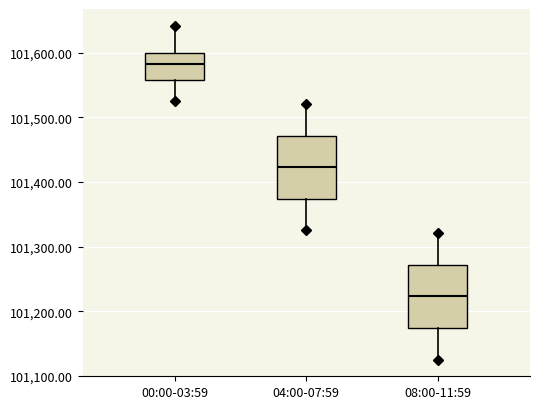

Where does the upper whisker of the box for 08:00-11:59 end on the y-axis? The values are not printed on the chart, so give them approximately, as read against the axis.

101320